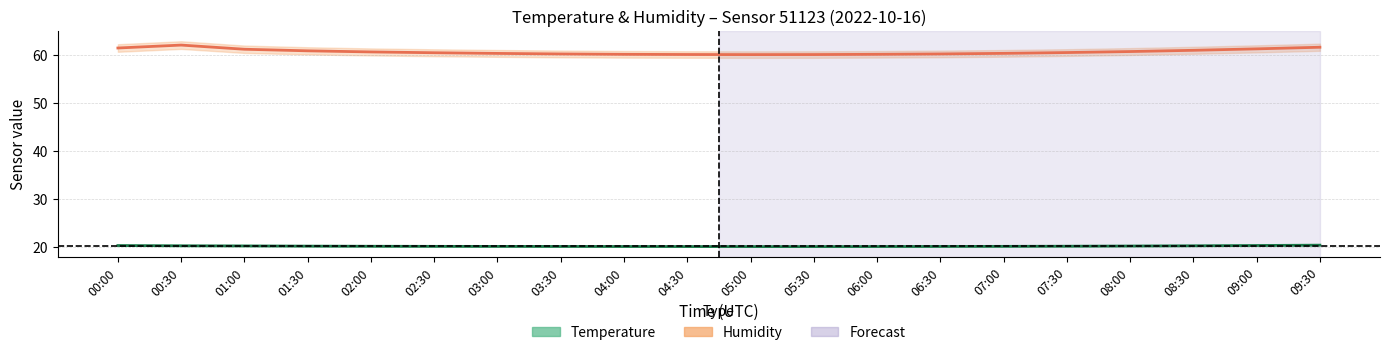

At which category is the sum across all series the highest?

00:30